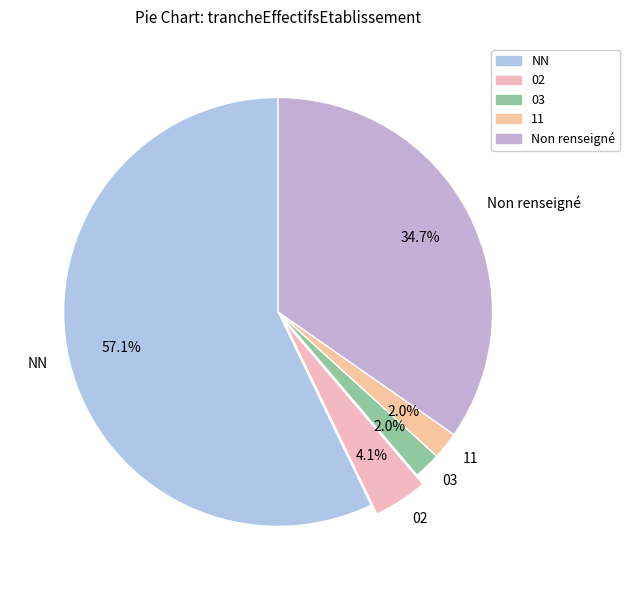

True or false: 11 accounts for 2% of the total.

True